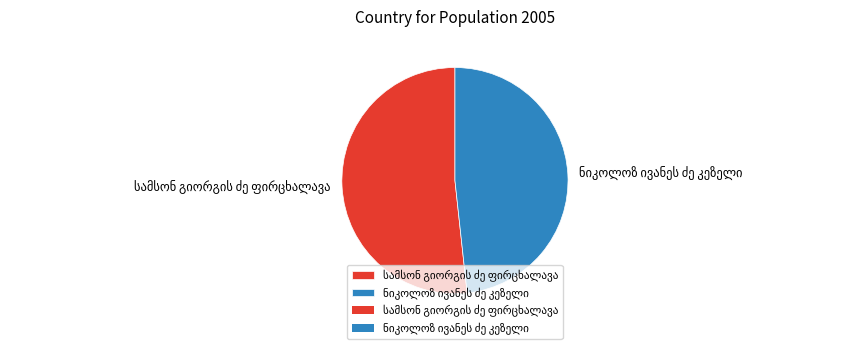

Is there a majority slice in this chart?

Yes